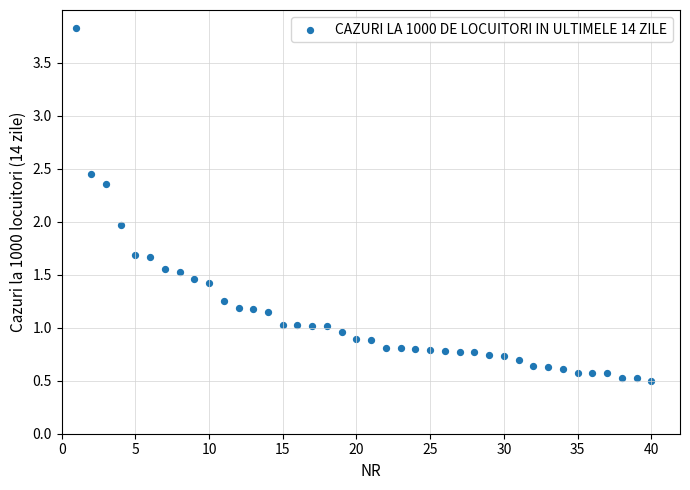

What is the range of X values (max minus min)?

39.0